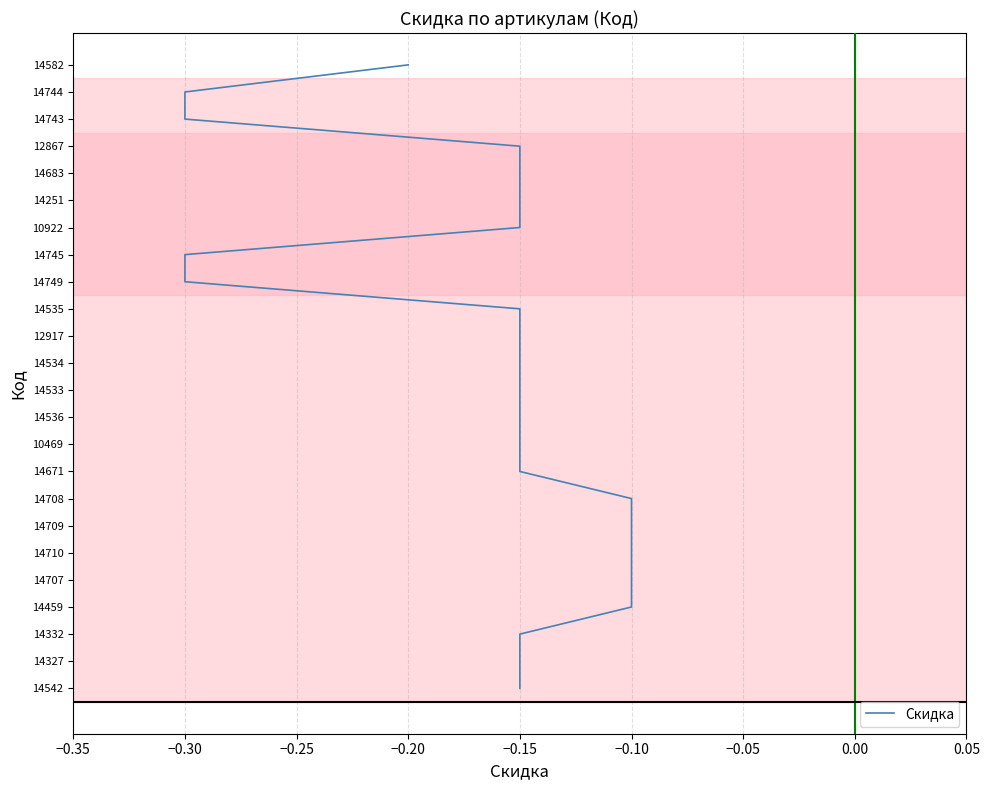

Does the chart display data point markers on the line(s)?

No